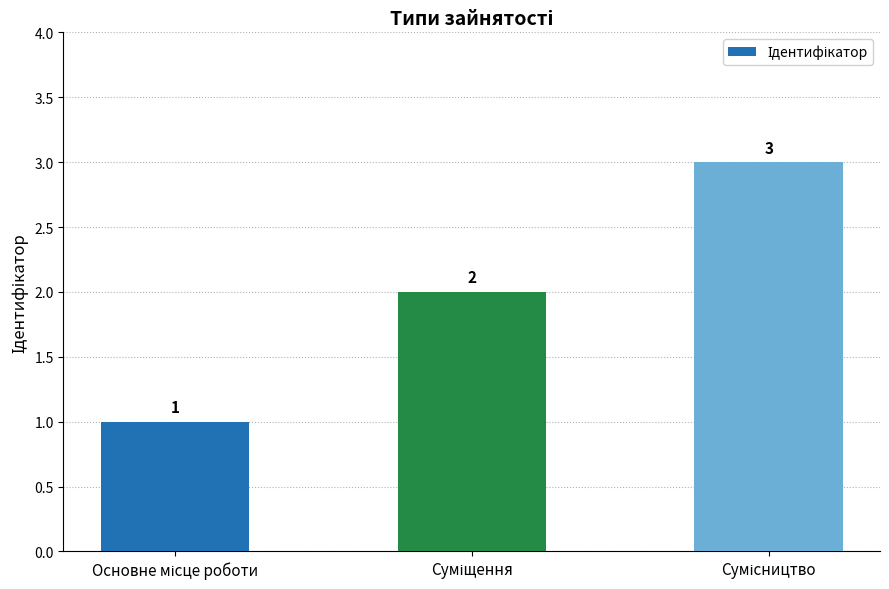

What is the sum of all values?

6